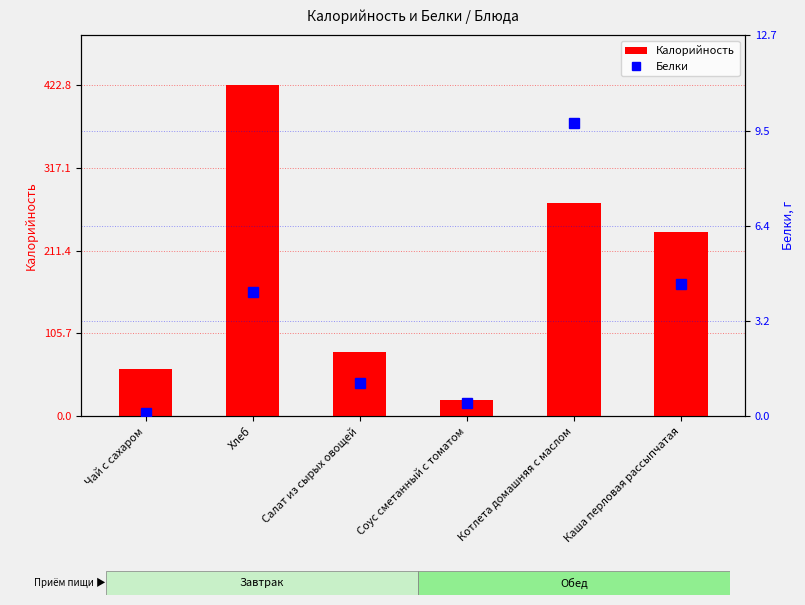

Rank the categories by Калорийность value from lowest to highest.

Соус сметанный с томатом, Чай с сахаром, Салат из сырых овощей, Каша перловая рассыпчатая, Котлета домашняя с маслом, Хлеб